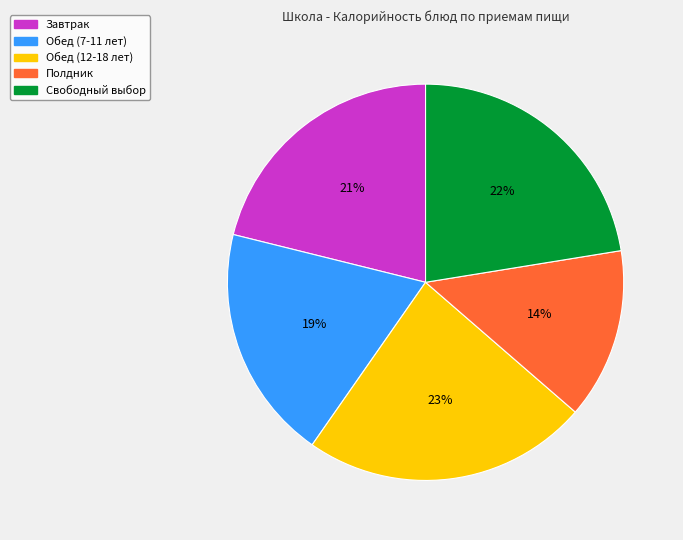

Is there any slice that represents more than half of the pie?

No